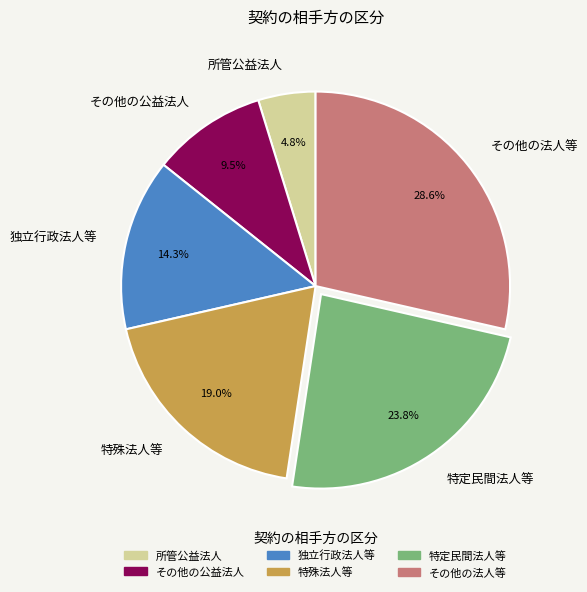

True or false: 特定民間法人等 accounts for 31% of the total.

False